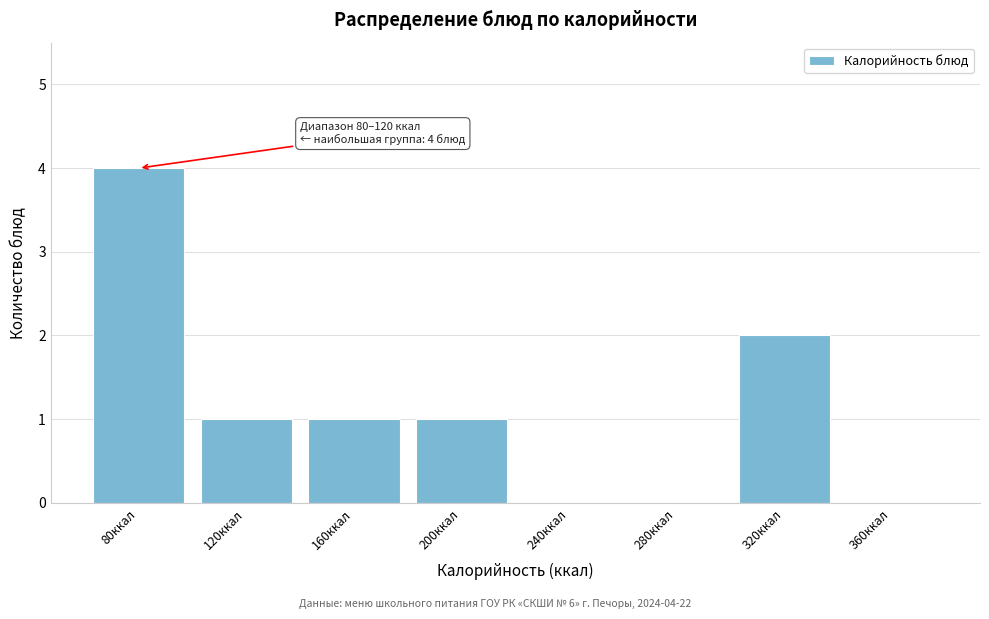

Reading left to right, transcribe all the data shown in this chart.

80ккал=4	120ккал=1	160ккал=1	200ккал=1	240ккал=0	280ккал=0	320ккал=2	360ккал=0